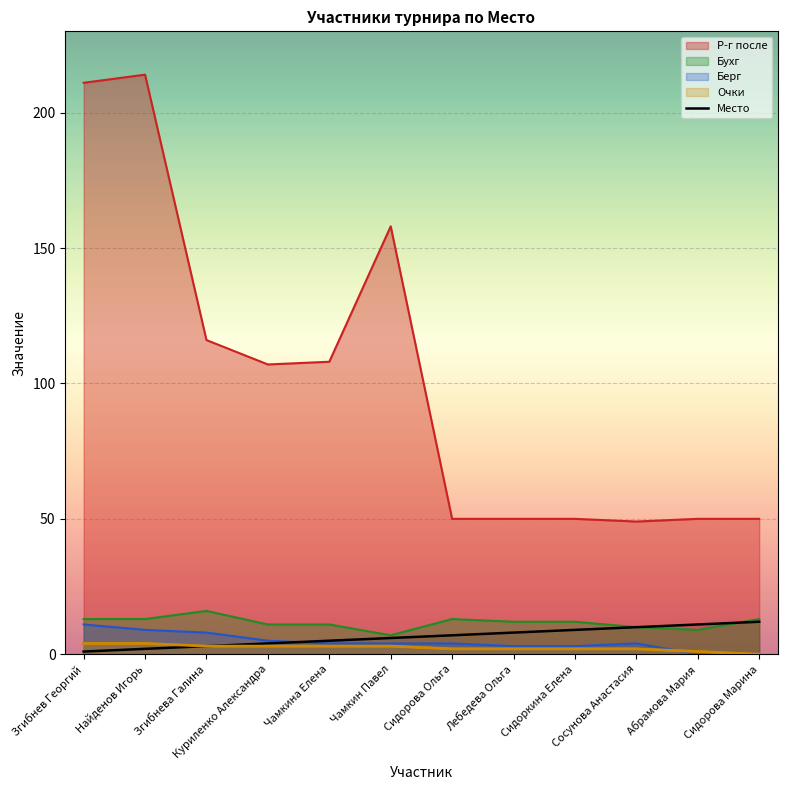

Rank the categories by value from highest to lowest.

Сидорова Марина, Абрамова Мария, Сосунова Анастасия, Сидоркина Елена, Лебедева Ольга, Сидорова Ольга, Чамкин Павел, Чамкина Елена, Куриленко Александра, Згибнева Галина, Найденов Игорь, Згибнев Георгий